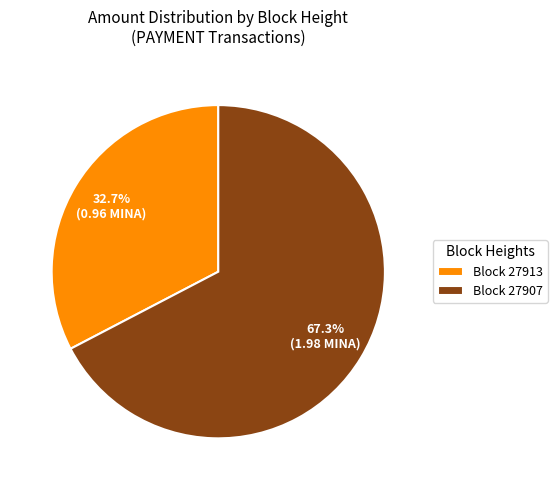

How many segments does this pie chart have?

2